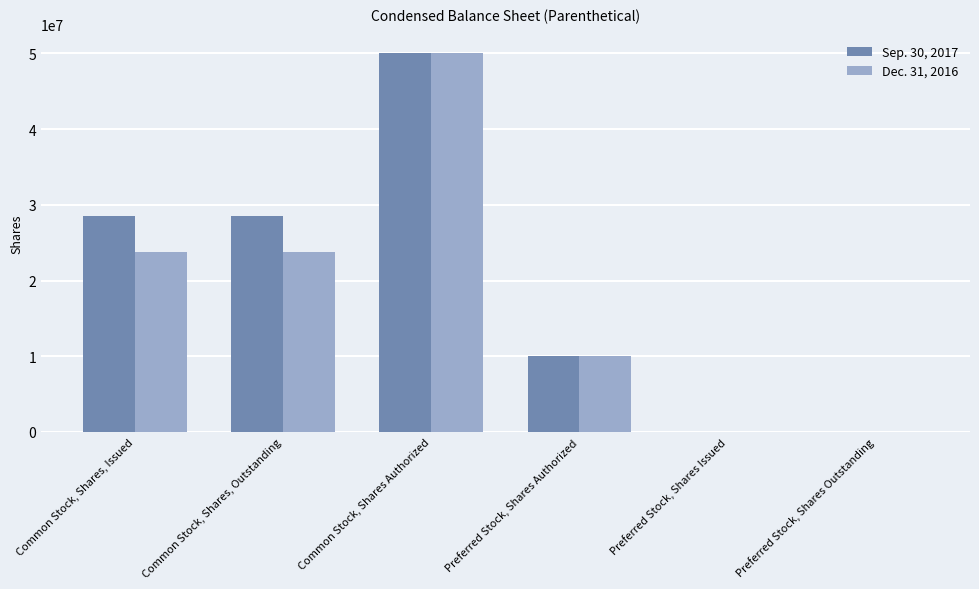

Between Common Stock, Shares, Outstanding and Preferred Stock, Shares Authorized, which series saw the biggest shift?

Sep. 30, 2017